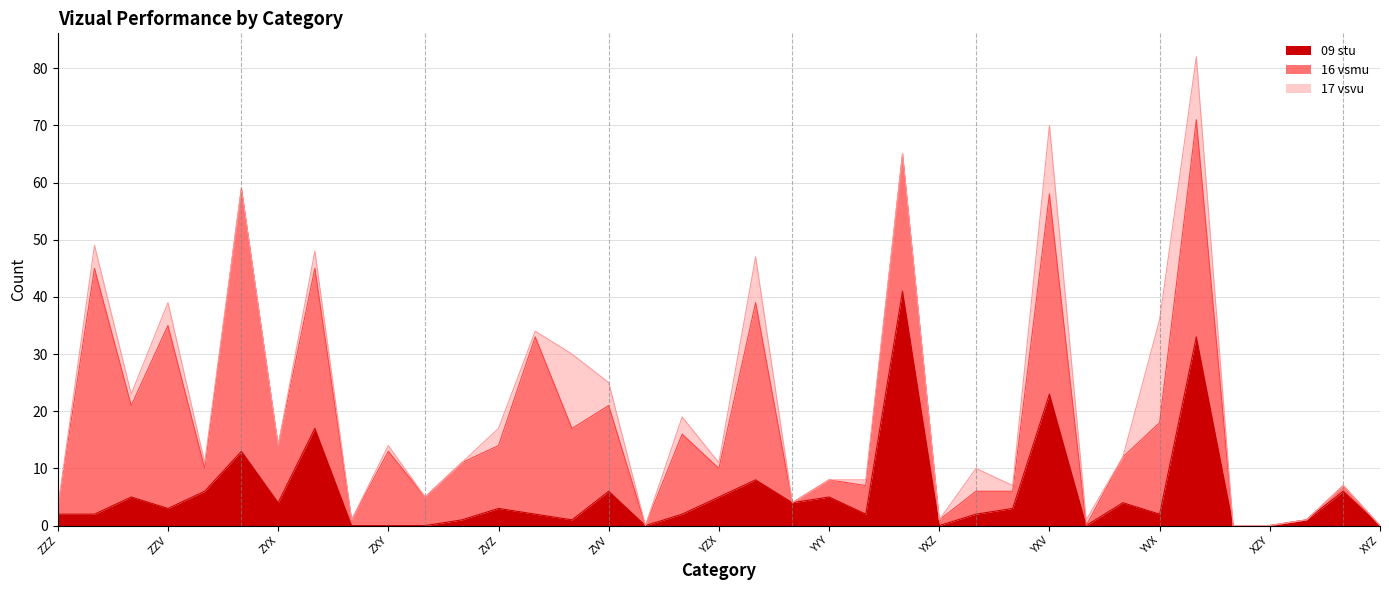

How many times do 17 vsvu and 09 stu cross each other?

12